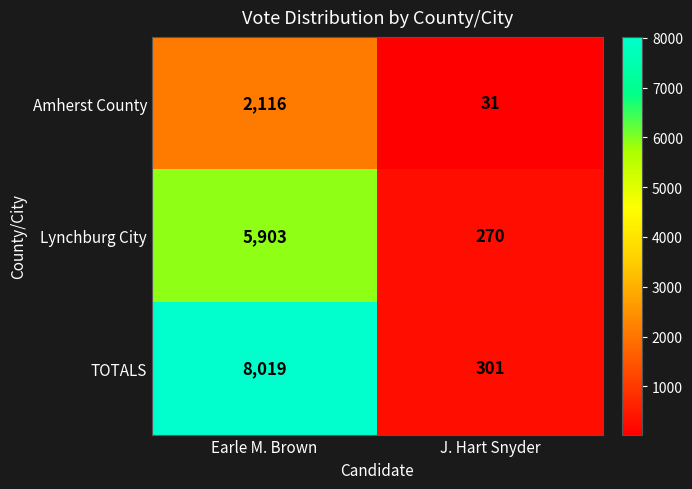

True or false: TOTALS has a value of 1682 at Earle M. Brown.

False